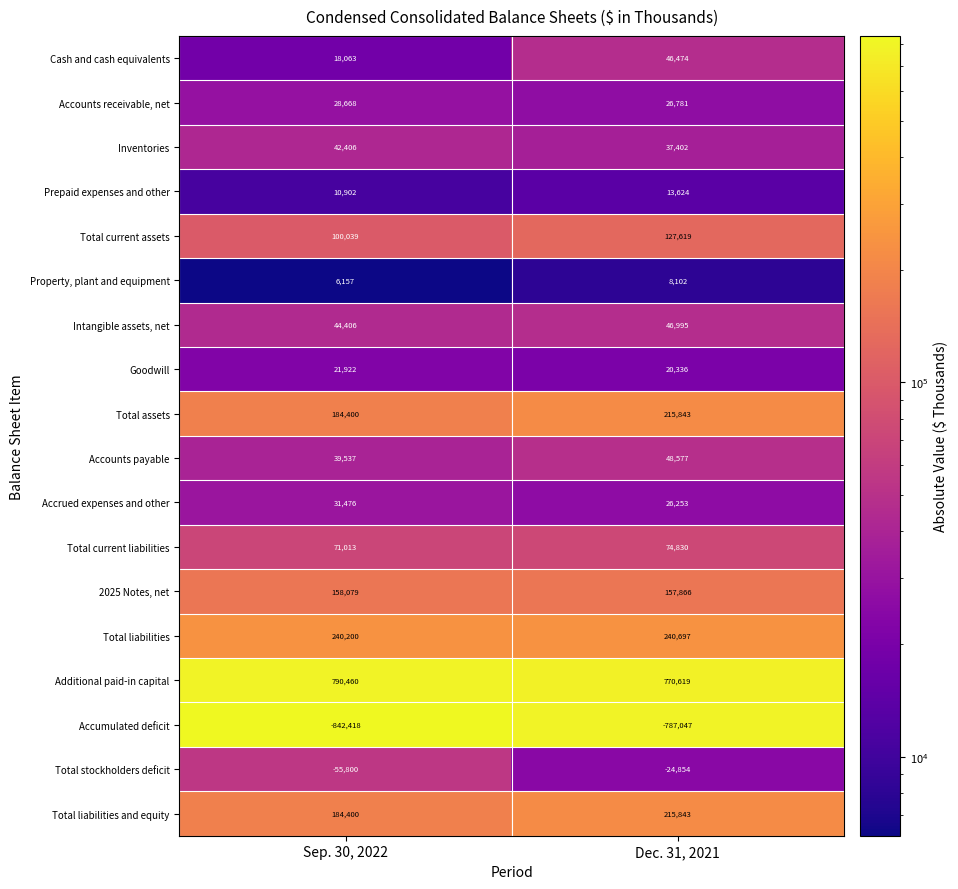

At which category is the sum across all series the highest?

Dec. 31, 2021